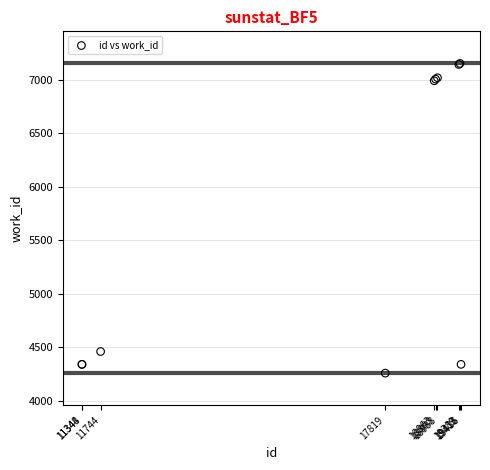

What Y value in the scatter plot is closest to 5705?

4459